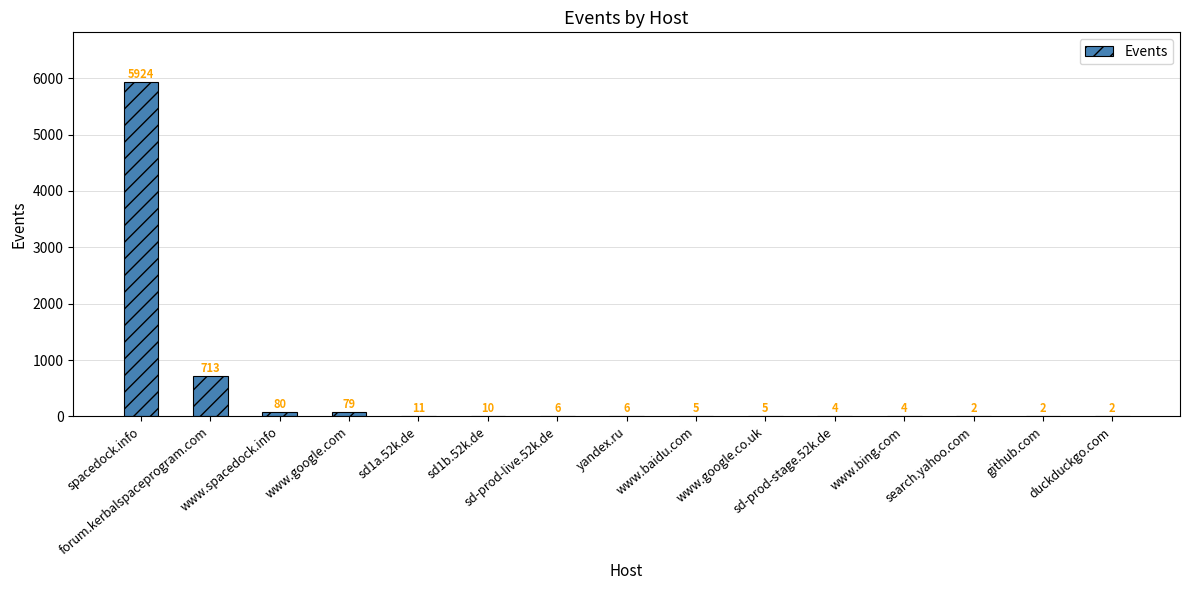

Reading left to right, transcribe all the data shown in this chart.

spacedock.info=5924	forum.kerbalspaceprogram.com=713	www.spacedock.info=80	www.google.com=79	sd1a.52k.de=11	sd1b.52k.de=10	sd-prod-live.52k.de=6	yandex.ru=6	www.baidu.com=5	www.google.co.uk=5	sd-prod-stage.52k.de=4	www.bing.com=4	search.yahoo.com=2	github.com=2	duckduckgo.com=2